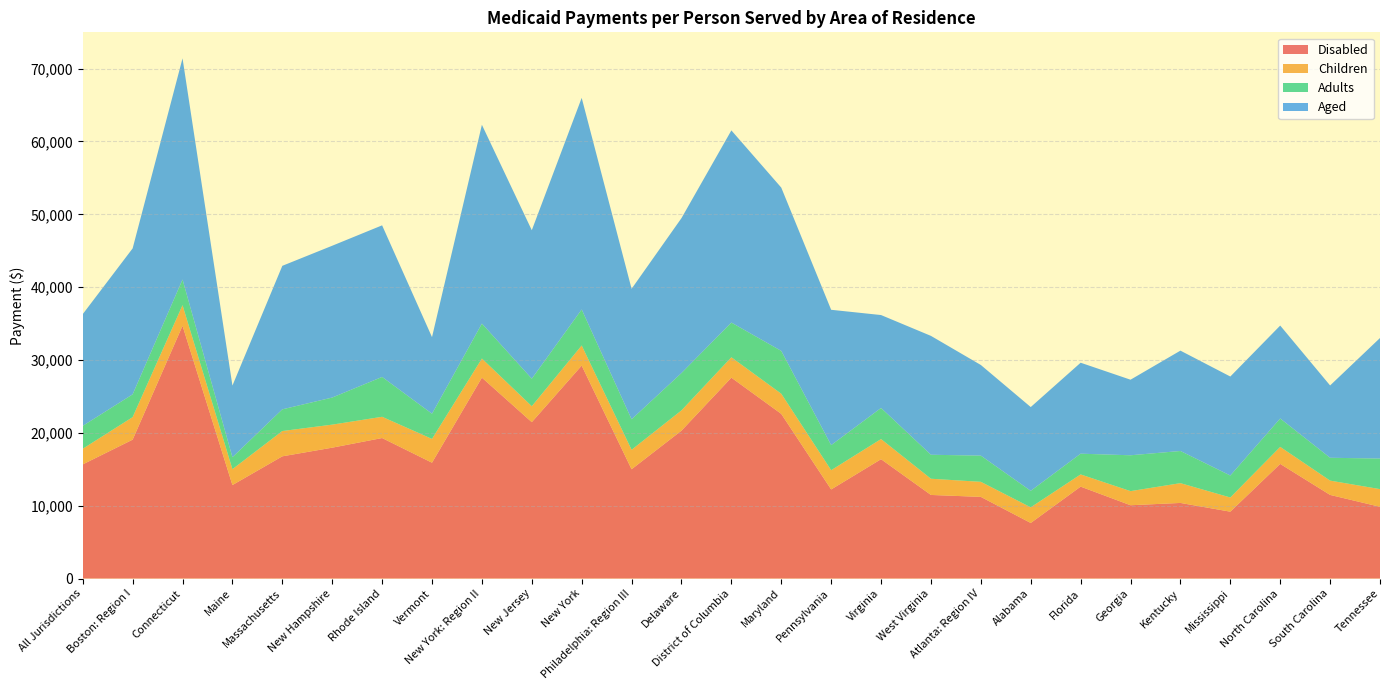

Reading left to right, transcribe all the data shown in this chart.

Disabled: All Jurisdictions=15670	Boston: Region I=19065	Connecticut=34701	Maine=12833	Massachusetts=16777	New Hampshire=17965	Rhode Island=19288	Vermont=15901	New York: Region II=27581	New Jersey=21468	New York=29234	Philadelphia: Region III=15002	Delaware=20303	District of Columbia=27577	Maryland=22605	Pennsylvania=12230	Virginia=16384	West Virginia=11475	Atlanta: Region IV=11209	Alabama=7627	Florida=12618	Georgia=10062	Kentucky=10378	Mississippi=9179	North Carolina=15738	South Carolina=11479	Tennessee=9848
Children: All Jurisdictions=2145	Boston: Region I=3091	Connecticut=2825	Maine=2180	Massachusetts=3471	New Hampshire=3163	Rhode Island=2916	Vermont=3264	New York: Region II=2619	New Jersey=2187	New York=2761	Philadelphia: Region III=2671	Delaware=2782	District of Columbia=2798	Maryland=2765	Pennsylvania=2642	Virginia=2763	West Virginia=2225	Atlanta: Region IV=2067	Alabama=2147	Florida=1675	Georgia=1936	Kentucky=2716	Mississippi=1947	North Carolina=2335	South Carolina=1963	Tennessee=2426
Adults: All Jurisdictions=3144	Boston: Region I=3129	Connecticut=3525	Maine=1640	Massachusetts=2978	New Hampshire=3718	Rhode Island=5470	Vermont=3460	New York: Region II=4800	New Jersey=3779	New York=4942	Philadelphia: Region III=4189	Delaware=5125	District of Columbia=4765	Maryland=5879	Pennsylvania=3443	Virginia=4268	West Virginia=3292	Atlanta: Region IV=3596	Alabama=2266	Florida=2846	Georgia=4923	Kentucky=4415	Mississippi=3015	North Carolina=3897	South Carolina=3137	Tennessee=4196
Aged: All Jurisdictions=15337	Boston: Region I=20038	Connecticut=30362	Maine=9835	Massachusetts=19703	New Hampshire=20841	Rhode Island=20813	Vermont=10515	New York: Region II=27290	New Jersey=20383	New York=29049	Philadelphia: Region III=17911	Delaware=21268	District of Columbia=26382	Maryland=22418	Pennsylvania=18578	Virginia=12757	West Virginia=16319	Atlanta: Region IV=12443	Alabama=11500	Florida=12488	Georgia=10374	Kentucky=13777	Mississippi=13591	North Carolina=12758	South Carolina=9926	Tennessee=16549